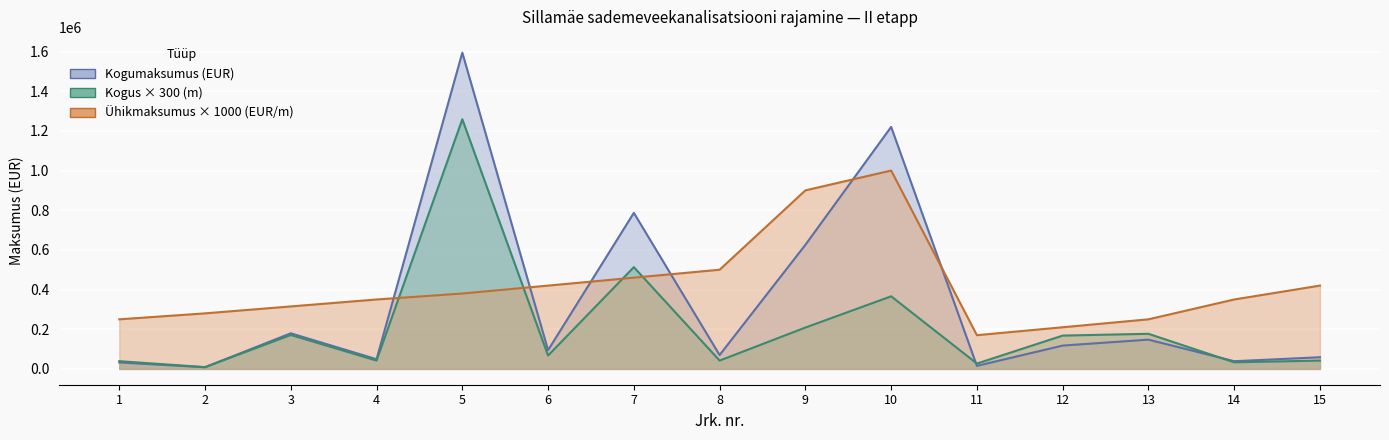

Is it true that Kogumaksumus equals 146694 at 6?

False